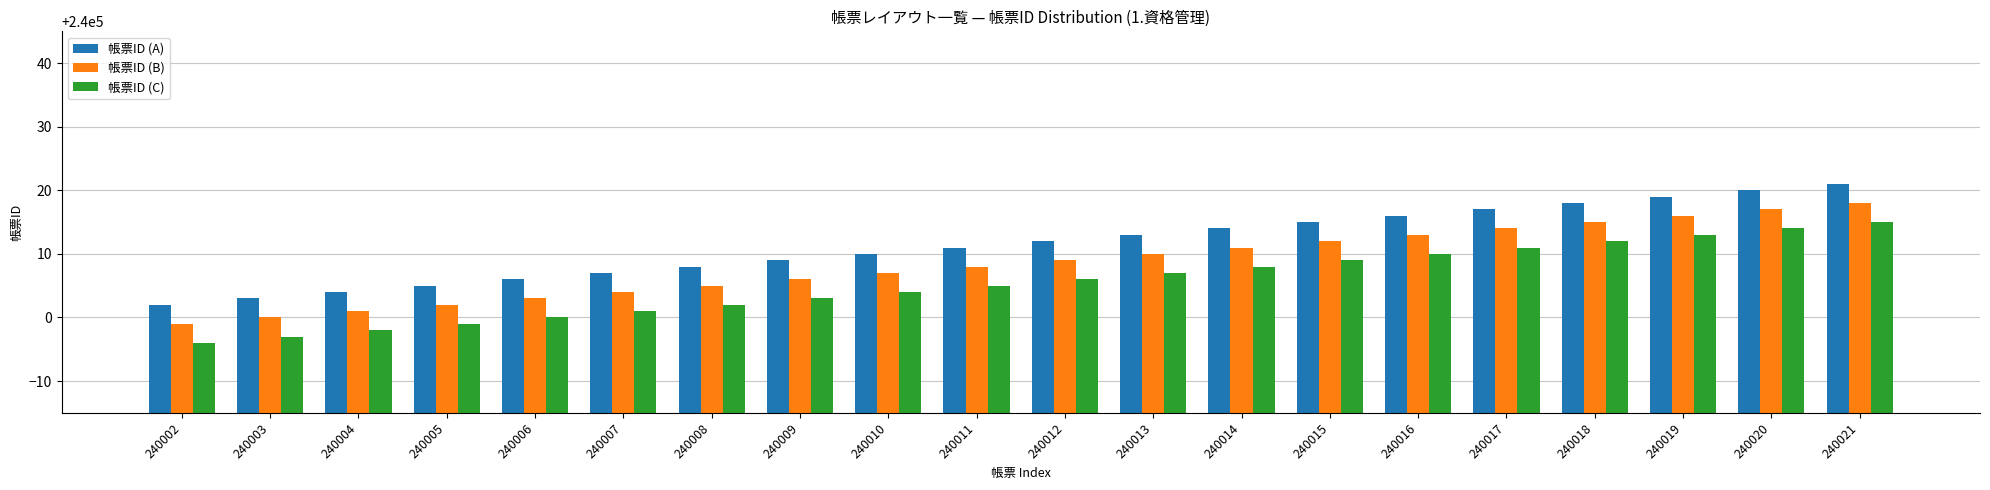

Rank the series by their maximum value, from lowest to highest.

帳票ID (C), 帳票ID (B), 帳票ID (A)